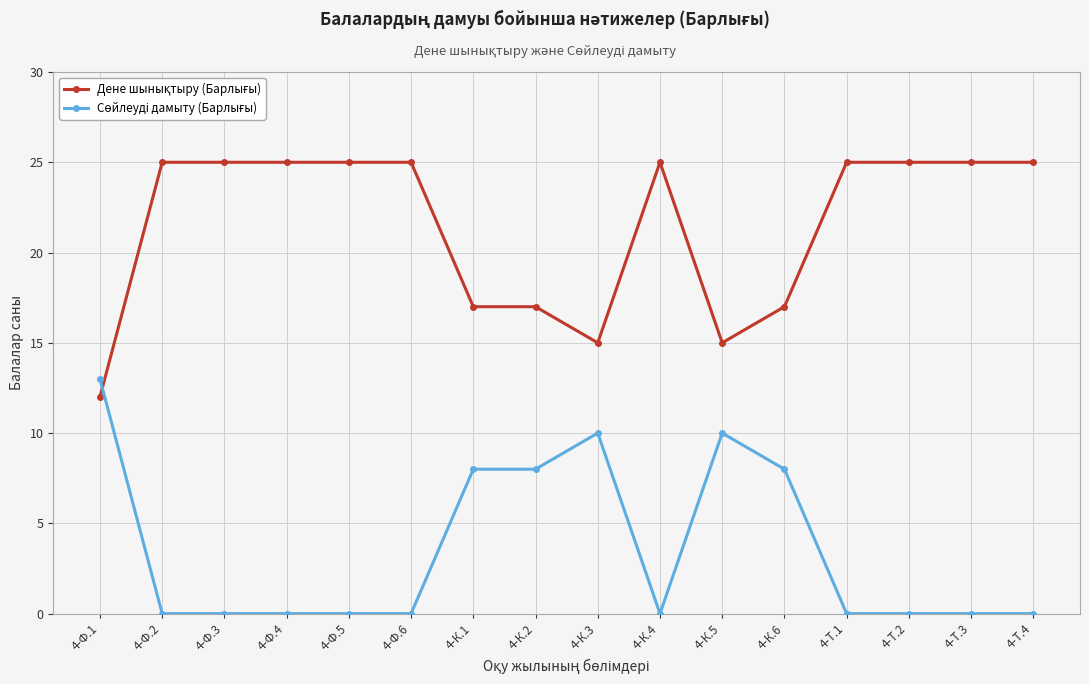

What is the label of the 6th point from the right?

4-К.5